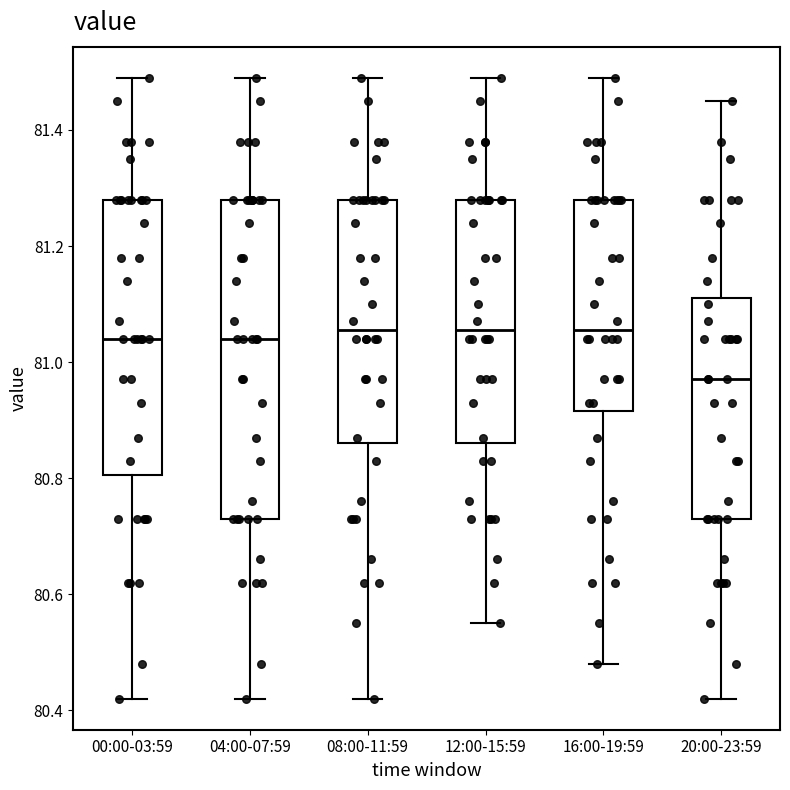

Reading left to right, read every box against the y-axis: the position of its median line, the range the box covers, and the ends of its whiskers. The values are not printed on the chart, so give them approximately, as read against the axis.

00:00-03:59: median 81.04, box 80.80 to 81.28, whiskers 80.42 to 81.50
04:00-07:59: median 81.04, box 80.74 to 81.28, whiskers 80.42 to 81.50
08:00-11:59: median 81.06, box 80.86 to 81.28, whiskers 80.42 to 81.50
12:00-15:59: median 81.06, box 80.86 to 81.28, whiskers 80.56 to 81.50
16:00-19:59: median 81.06, box 80.92 to 81.28, whiskers 80.48 to 81.50
20:00-23:59: median 80.98, box 80.74 to 81.12, whiskers 80.42 to 81.46